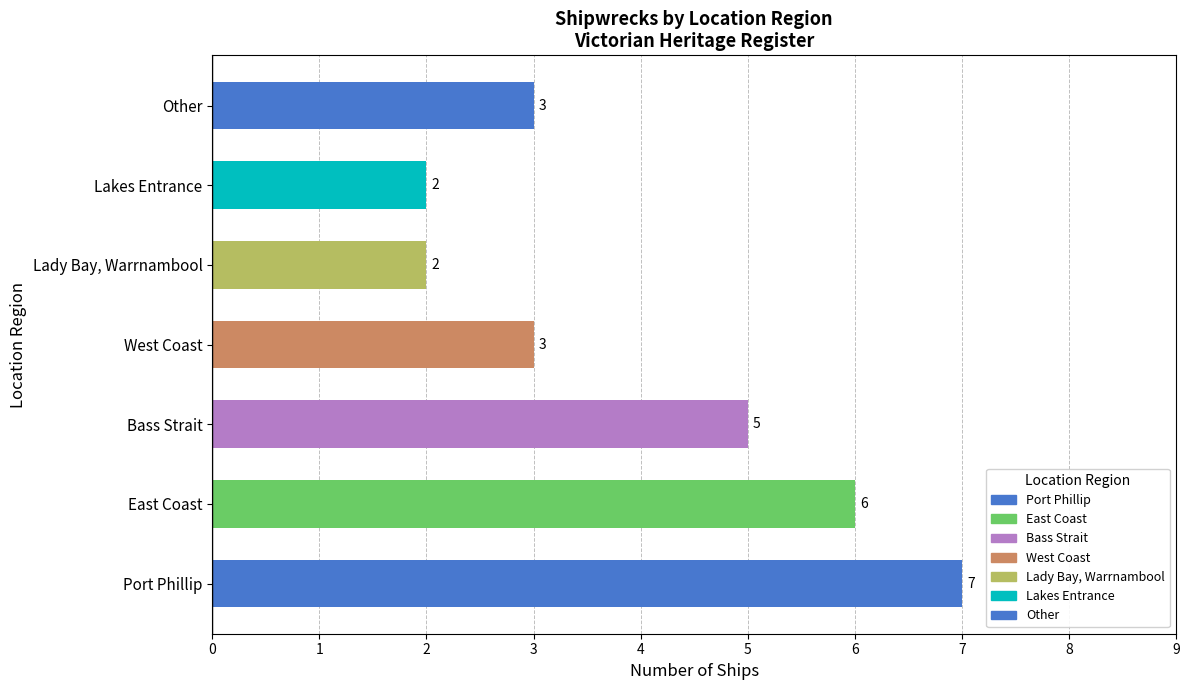

What is the greatest value displayed?

7